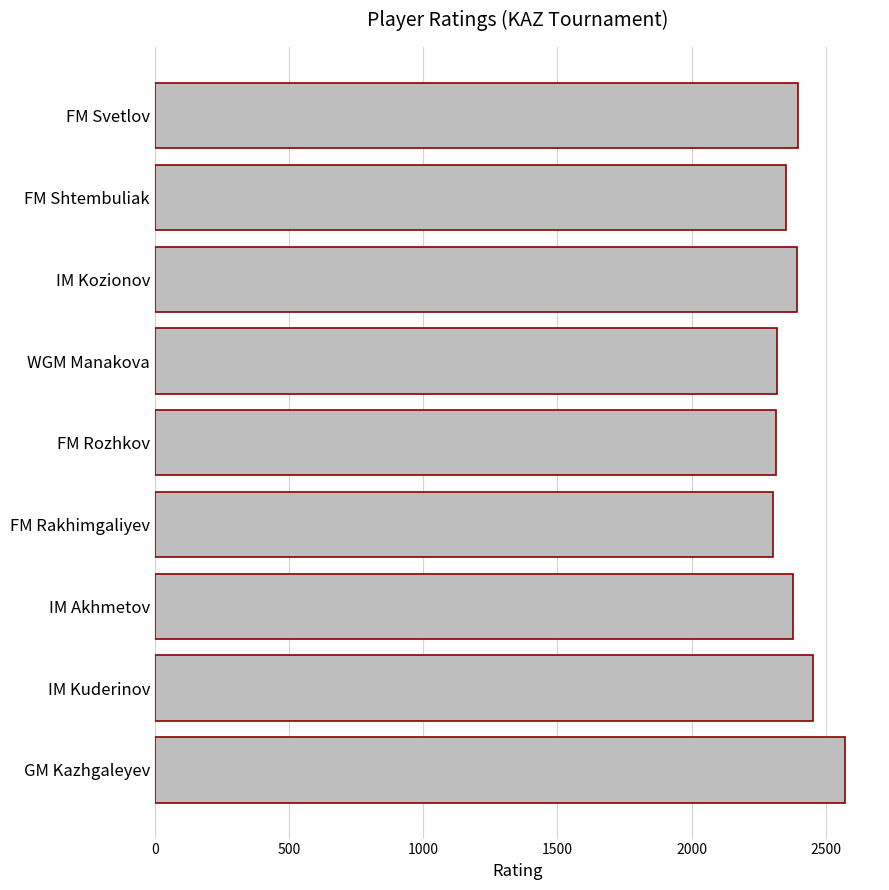

What is the change in value from GM Kazhgaleyev to IM Kuderinov?

-121